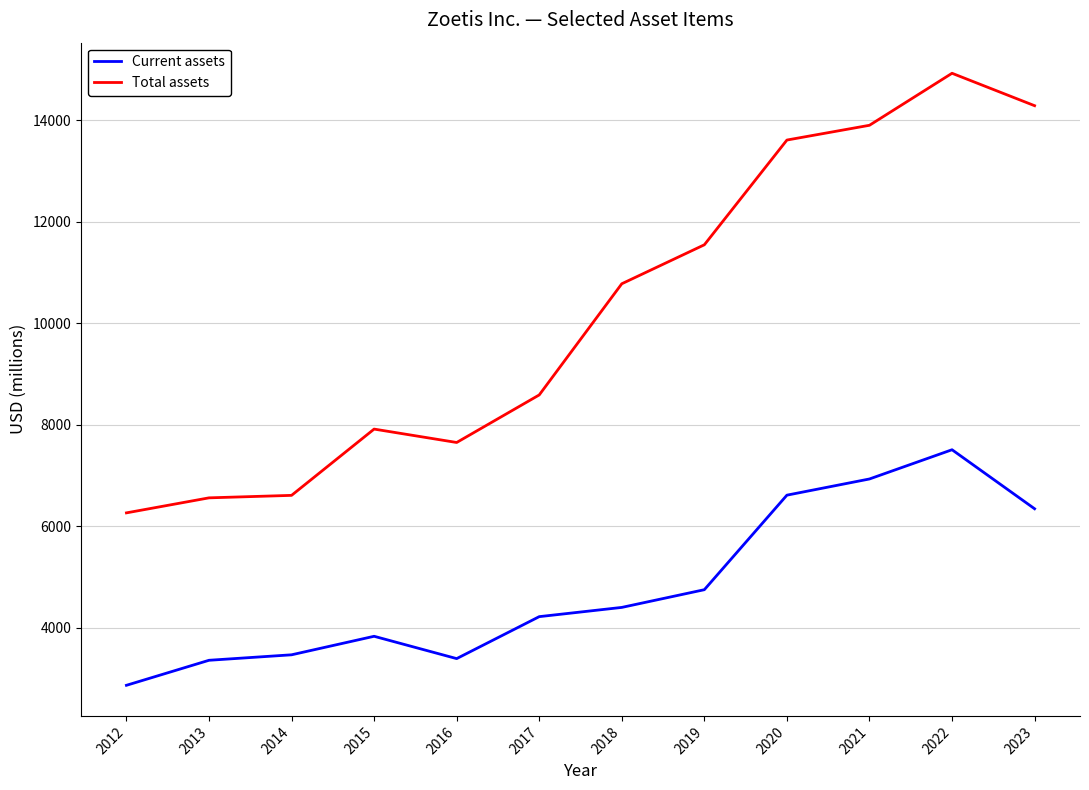

At which label is Total assets closest to 10593?

2018